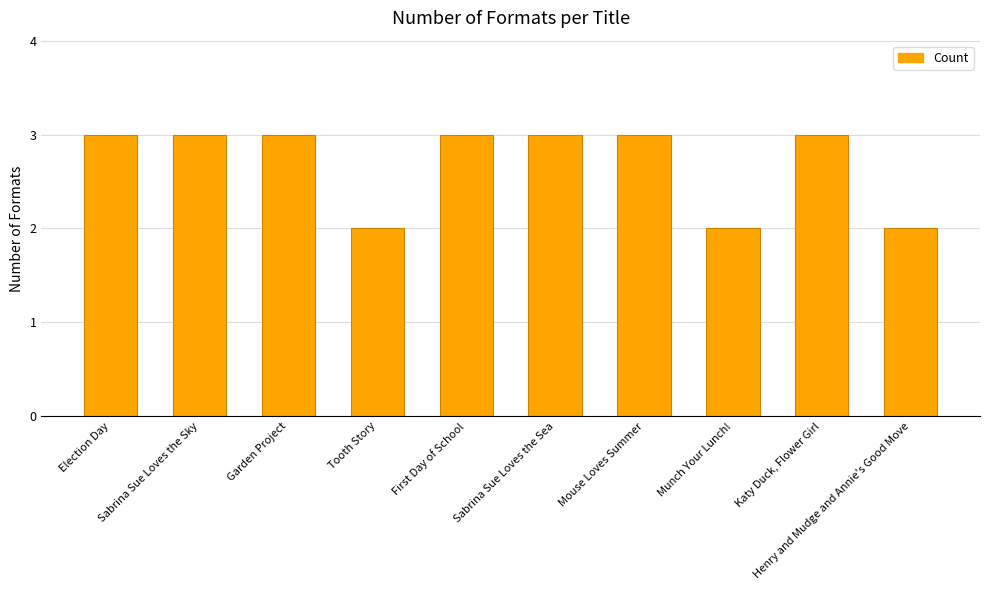

What is the value of the 4th bar from the left?

2